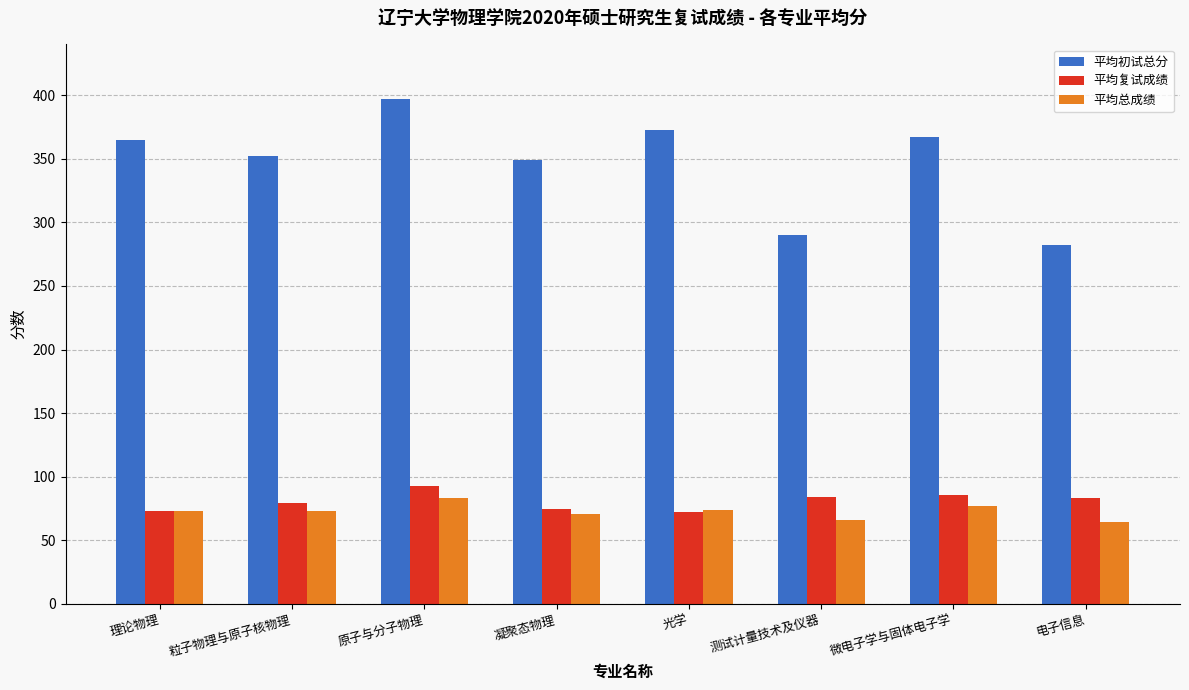

Which series has the largest total across all categories?

平均初试总分